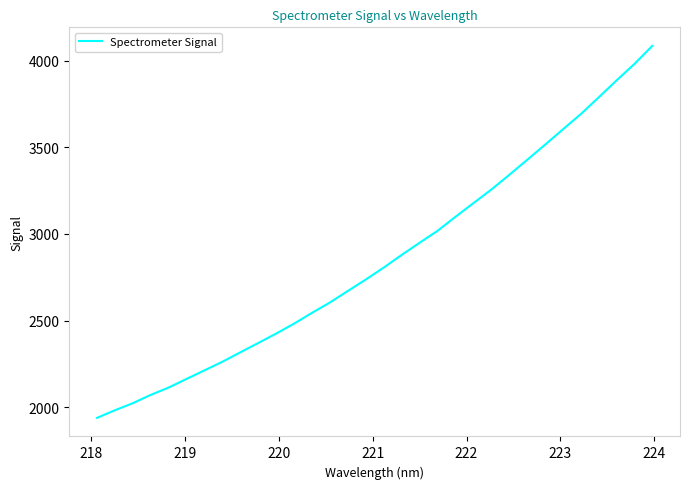

What is the average value?

2857.1